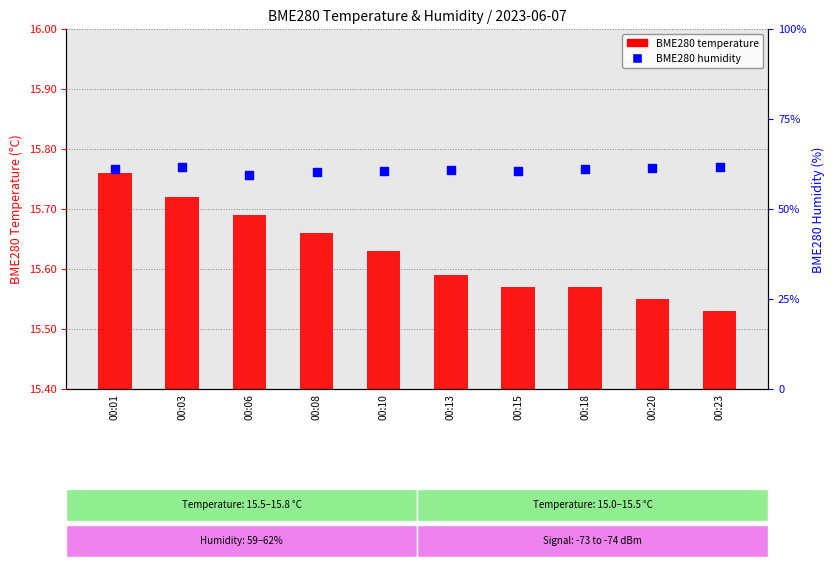

Which series reaches the maximum Y coordinate?

BME280 humidity